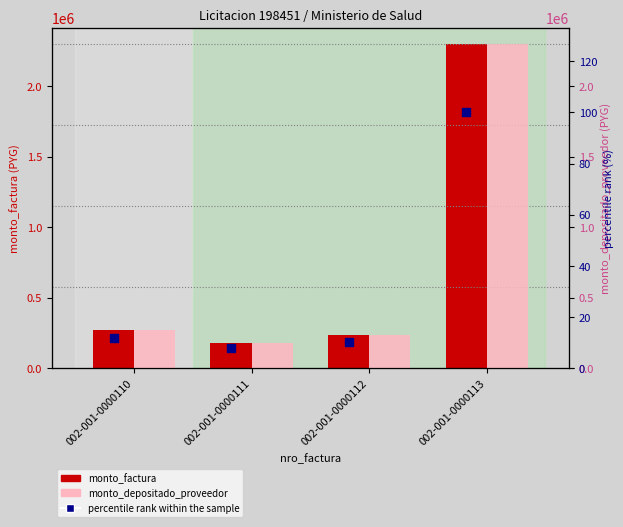

What are all the series names shown in the legend?

monto_factura, monto_depositado_proveedor, percentile rank within the sample